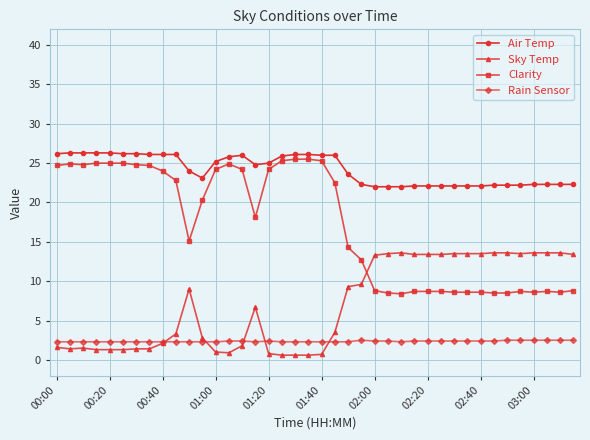

What is the greatest value displayed?

26.3